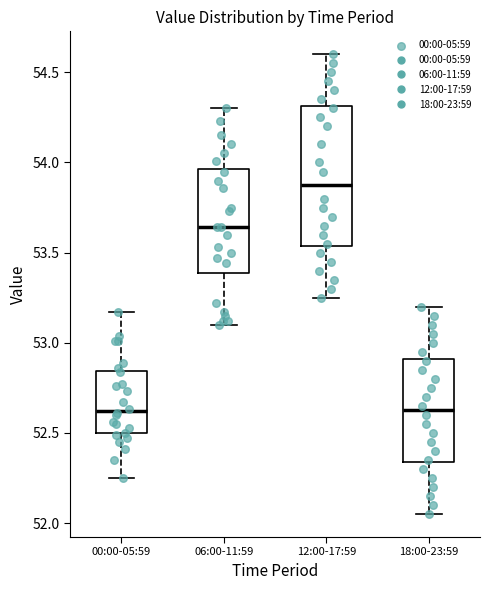

Reading left to right, read every box against the y-axis: the position of its median line, the range the box covers, and the ends of its whiskers. The values are not printed on the chart, so give them approximately, as read against the axis.

00:00-05:59: median 52.60, box 52.50 to 52.85, whiskers 52.25 to 53.15
06:00-11:59: median 53.65, box 53.40 to 53.95, whiskers 53.10 to 54.30
12:00-17:59: median 53.90, box 53.55 to 54.30, whiskers 53.25 to 54.60
18:00-23:59: median 52.65, box 52.35 to 52.90, whiskers 52.05 to 53.20